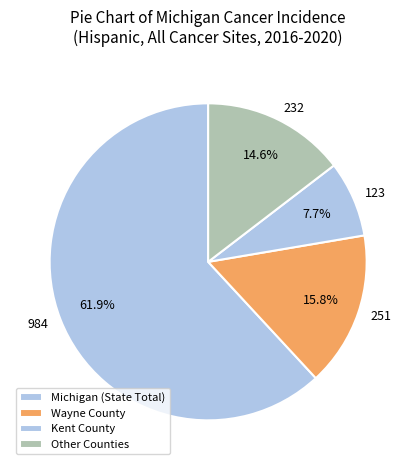

Is there a majority slice in this chart?

Yes